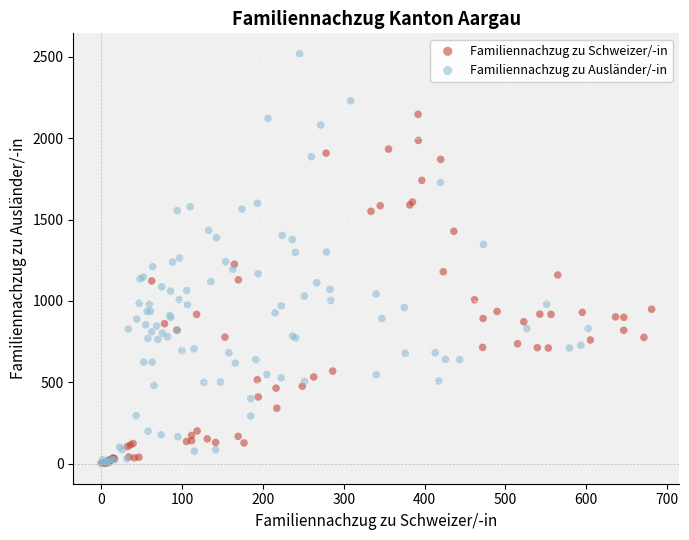

Which series reaches the maximum Y coordinate?

Familiennachzug zu Ausländer/-in